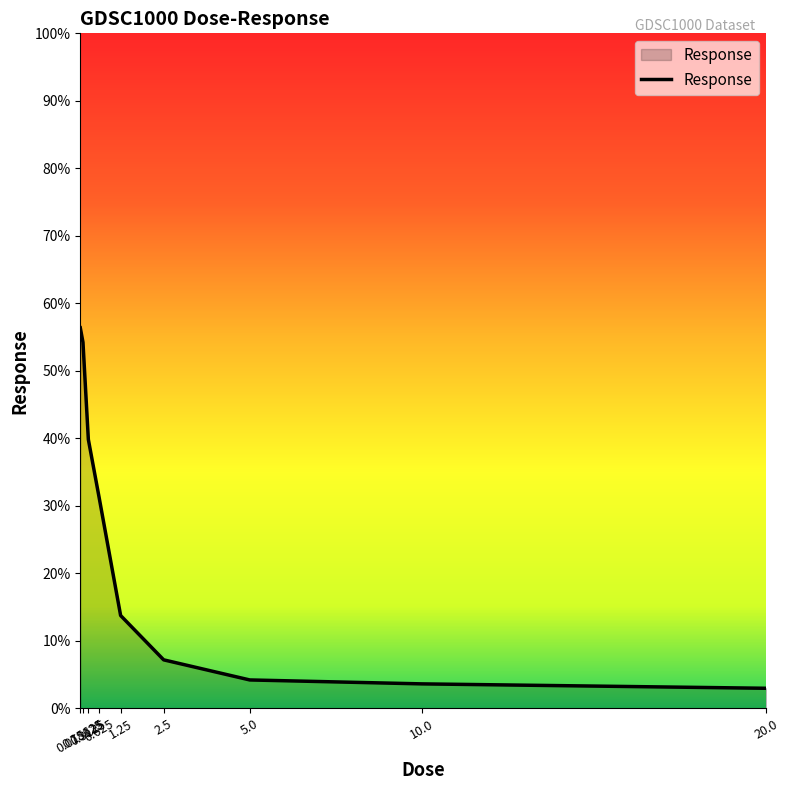

What is the minimum value shown in the chart?

3.0